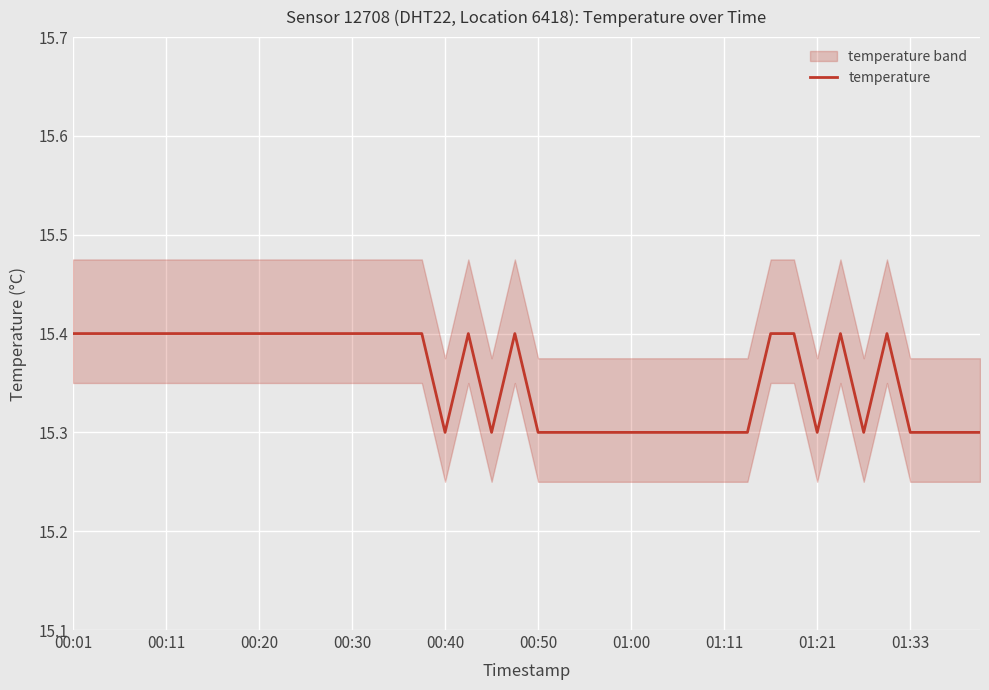

What is the lowest value of the temperature series?

15.3